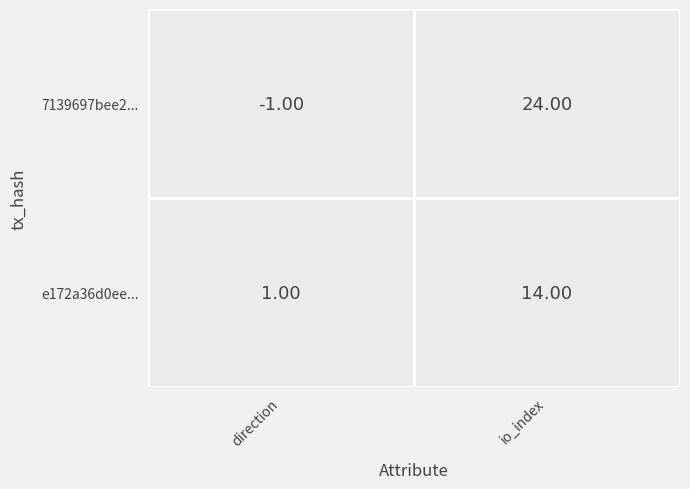

Which label corresponds to the largest value in the chart?

io_index